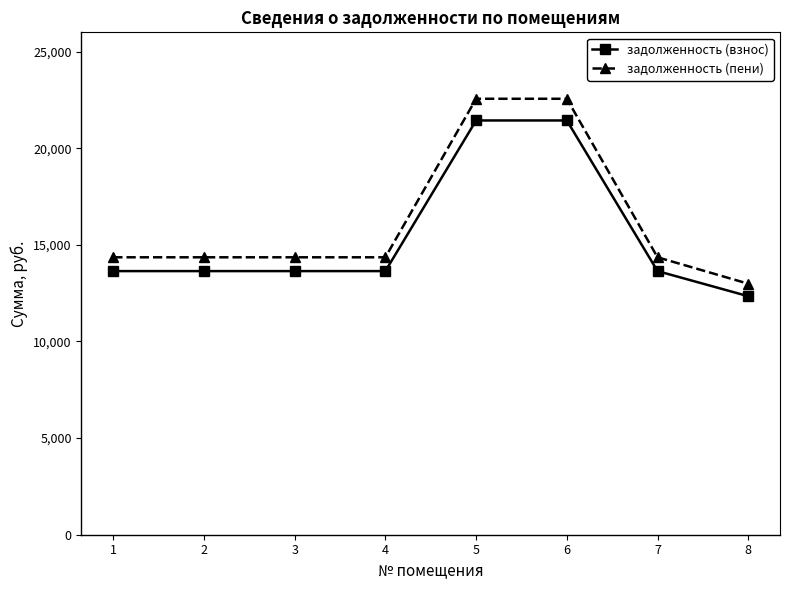

What is the difference between the highest and lowest values at 2?

714.4